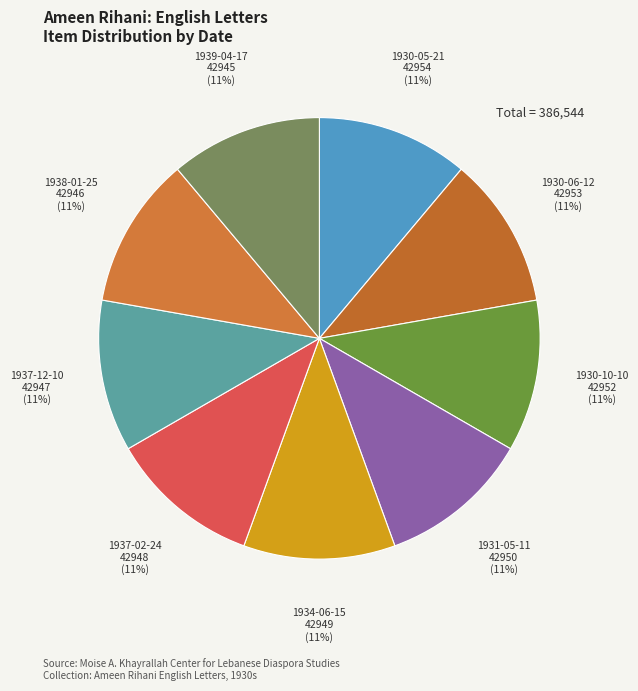

Is the sum of 1930-10-10 and 1937-02-24 greater than half?

No